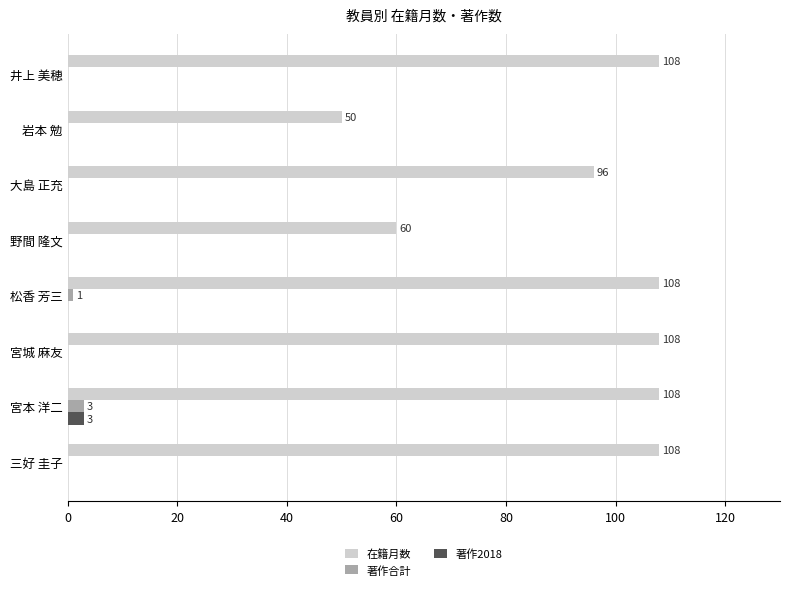

At which category is the sum across all series the highest?

宮本 洋二